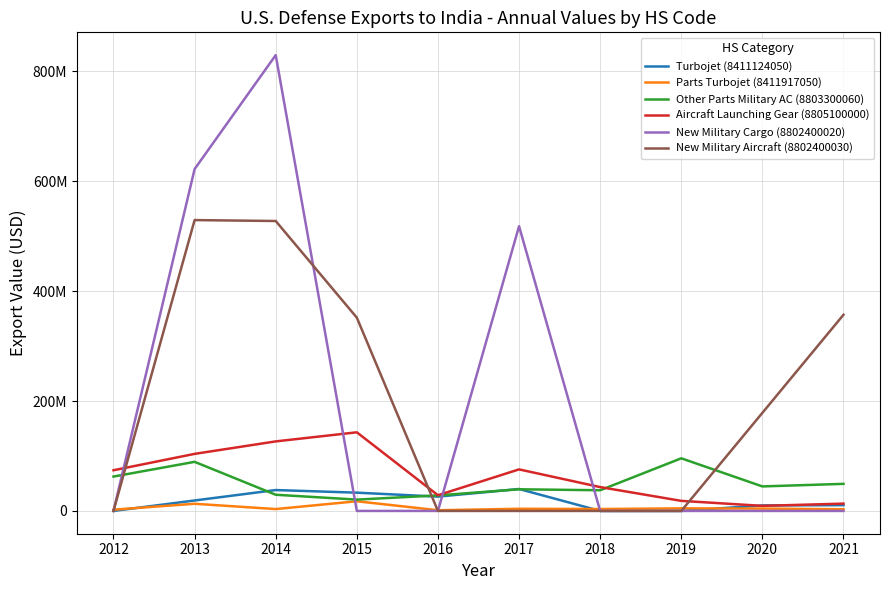

In Other Parts Military AC (8803300060), how many points are lower than both neighbors (excluding endpoints)?

3